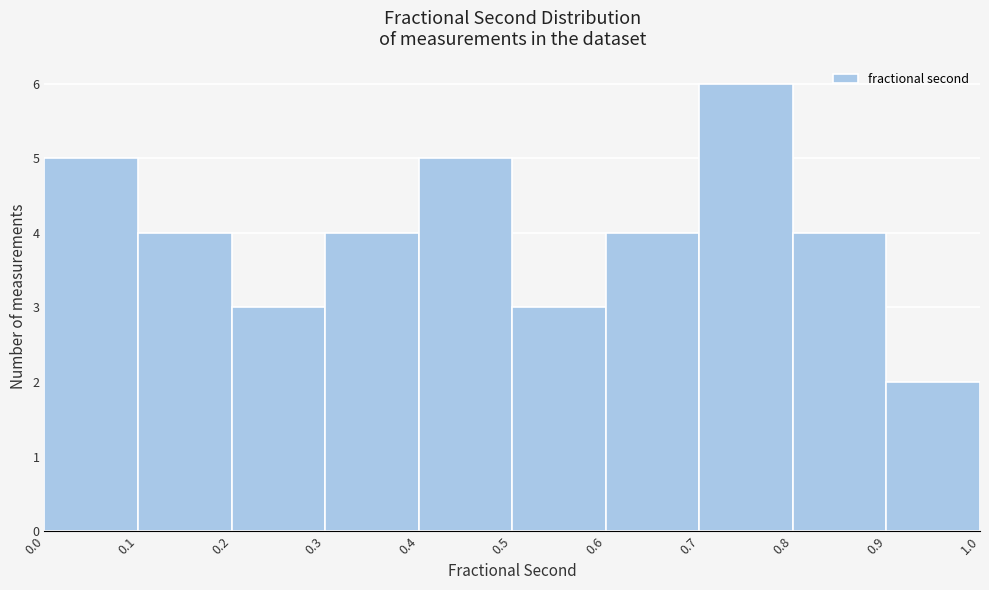

Reading left to right, transcribe this chart: for each bar, give the range it covers on the x-axis and its height. The values are not printed on the chart, so give them approximately, as read against the axis.

0.0 to 0.1: 5
0.1 to 0.2: 4
0.2 to 0.3: 3
0.3 to 0.4: 4
0.4 to 0.5: 5
0.5 to 0.6: 3
0.6 to 0.7: 4
0.7 to 0.8: 6
0.8 to 0.9: 4
0.9 to 1.0: 2